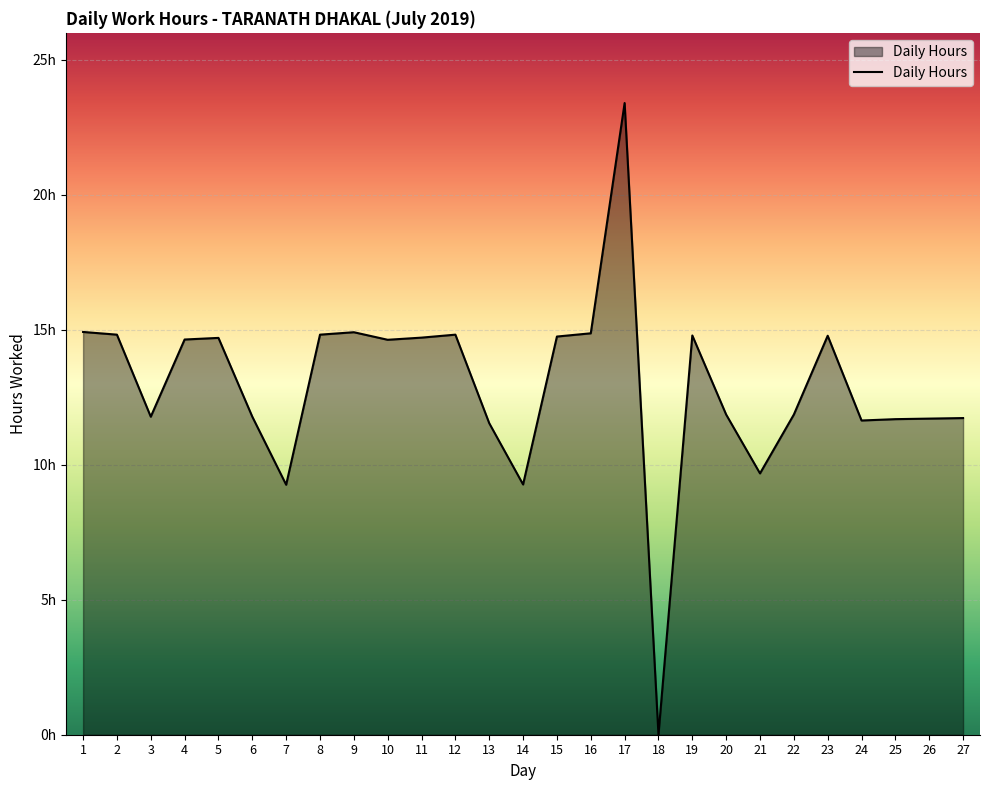

Does the chart have visible grid lines?

Yes